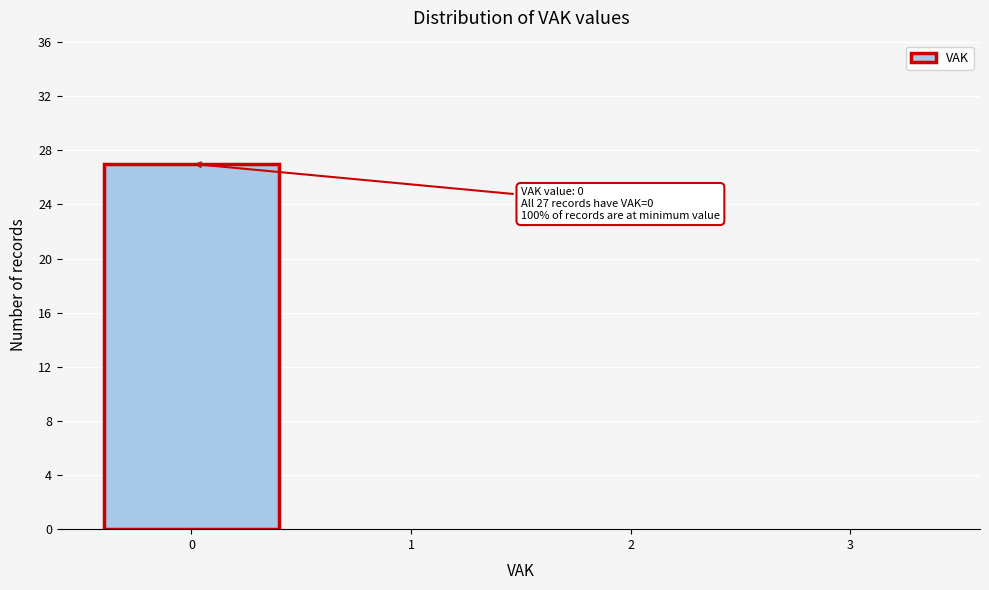

Reading right to left, list all the values displayed in this chart.

3=0	2=0	1=0	0=27